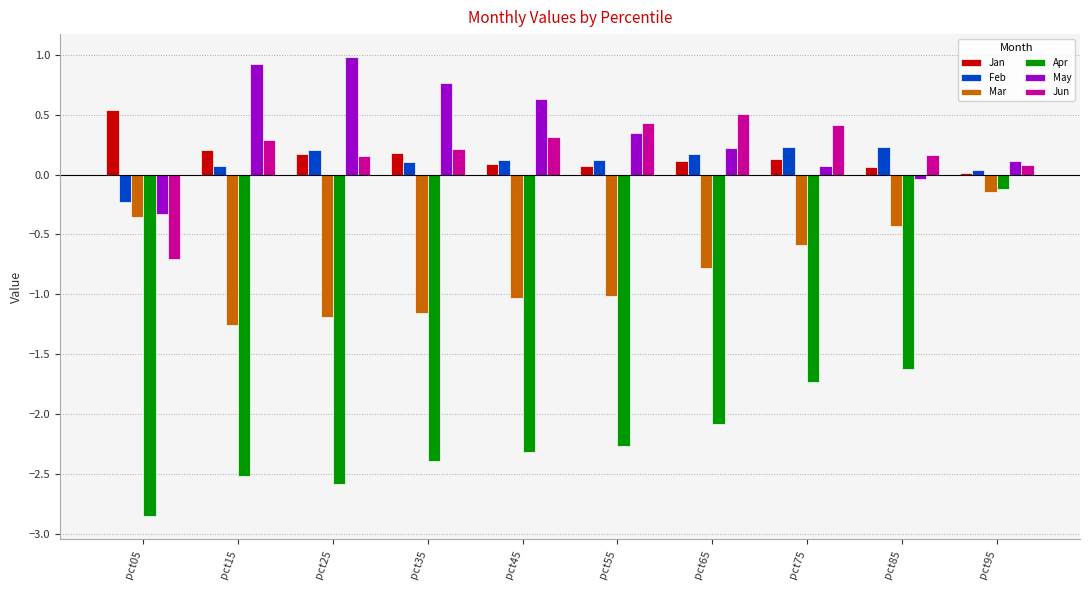

What is the spread (max minus min) of values at pct65?

2.6